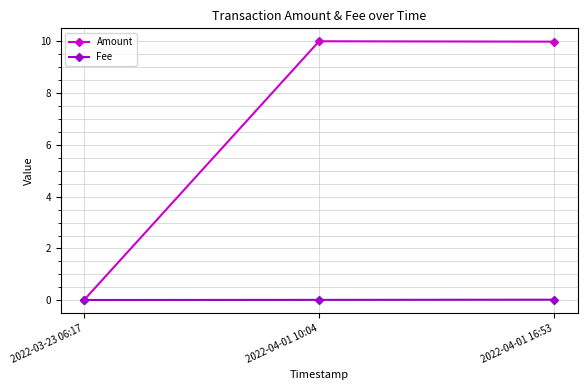

Which series has the widest spread of values?

Amount